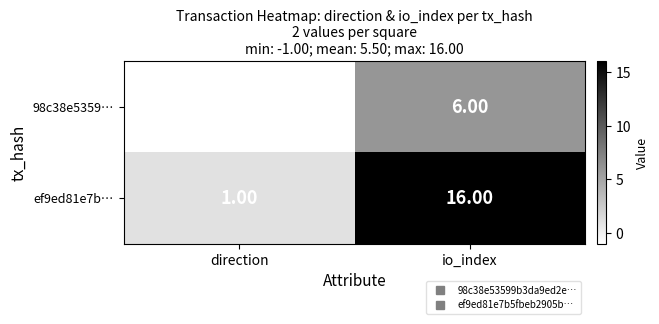

Which category has the lowest value in the ef9ed81e7b… series?

direction